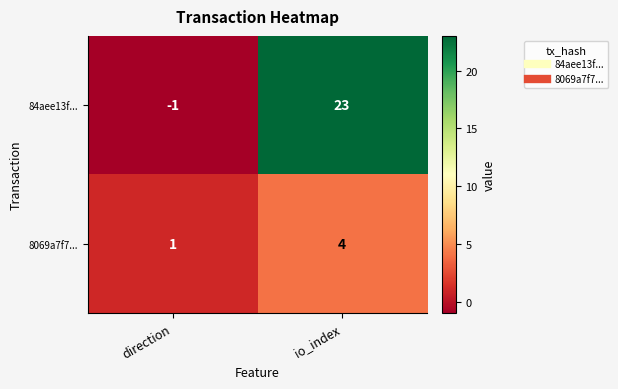

Which series has the largest total across all categories?

84aee13f...